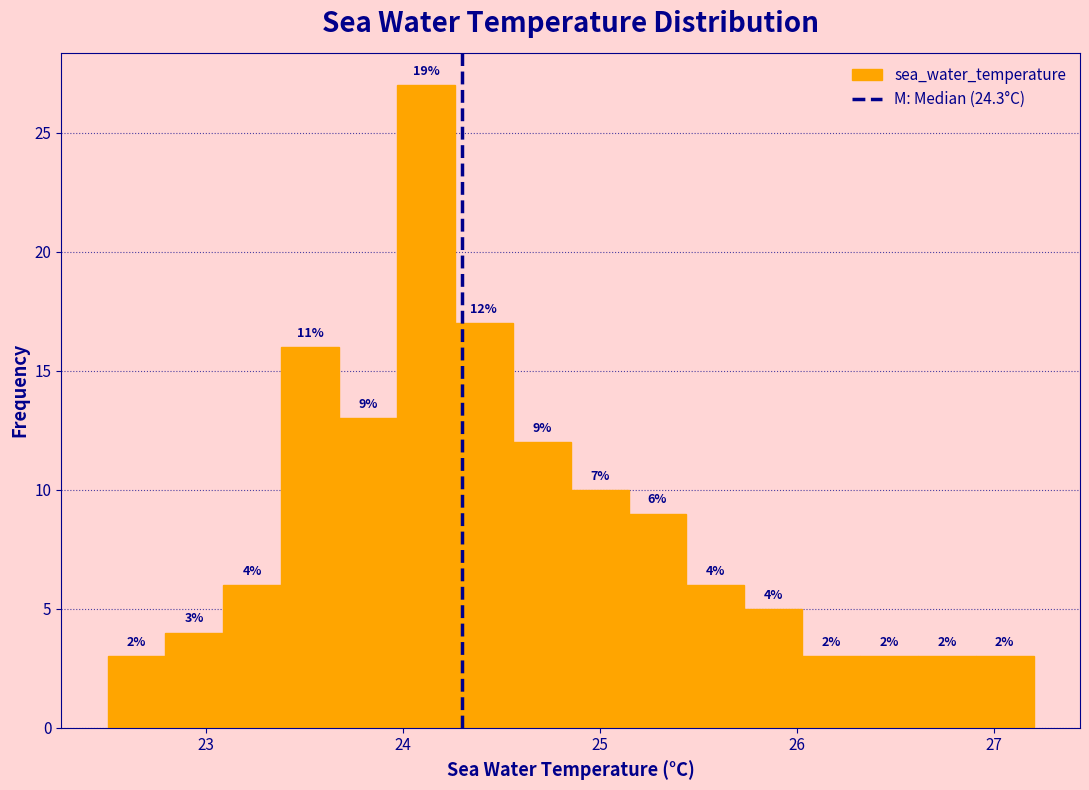

Around what value on the x-axis is the tallest bar? Give the approximate position of its centre, as read against the axis.

24.1